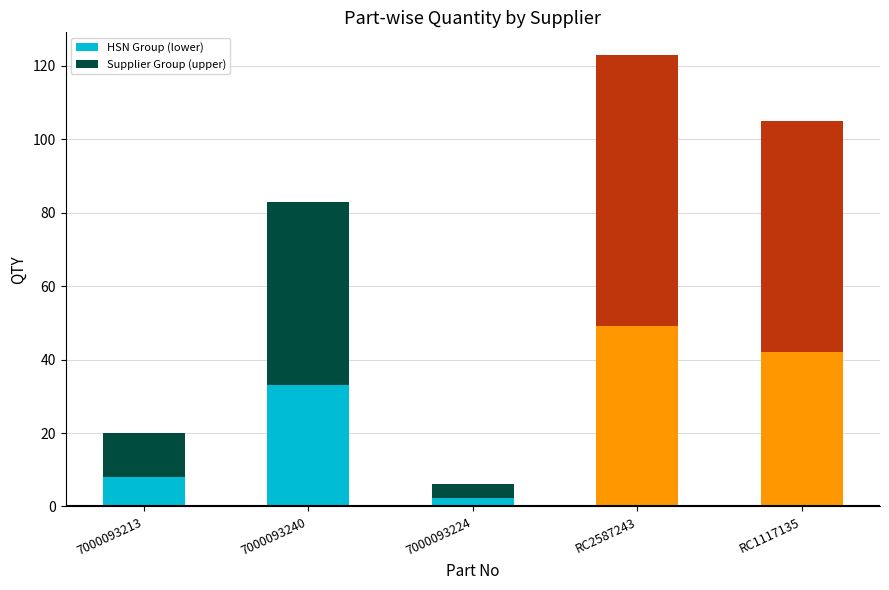

At which category is the sum across all series the highest?

RC2587243